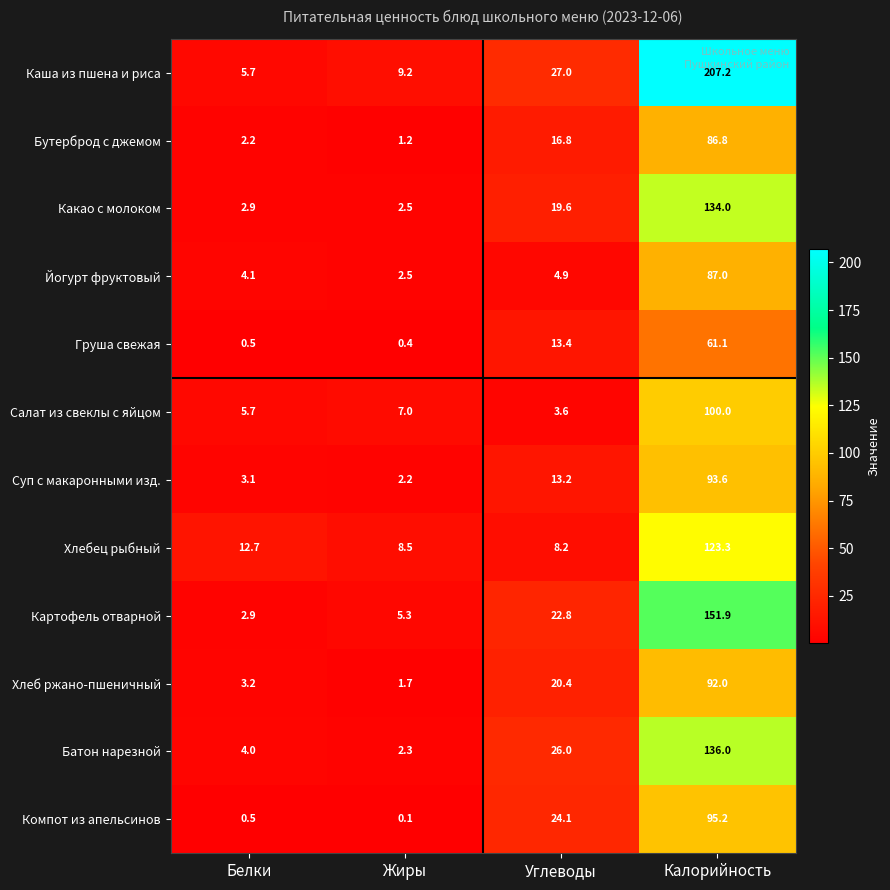

What is the sum of all Батон нарезной values?

168.3